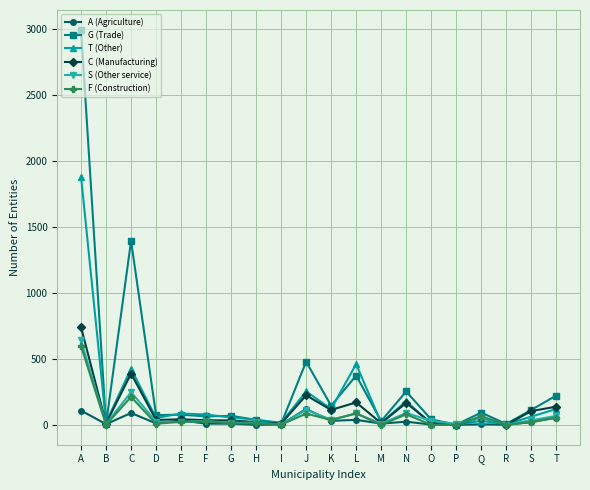

What is the sum of the A (Agriculture) values at Q and T?

61